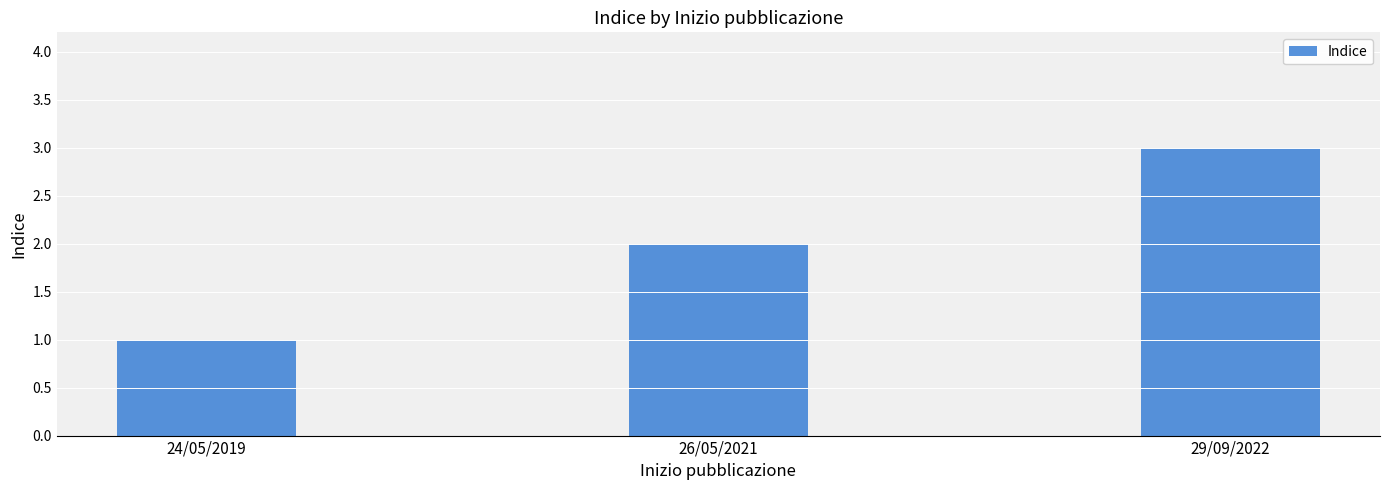

Reading left to right, extract all data points from this chart.

24/05/2019=1	26/05/2021=2	29/09/2022=3